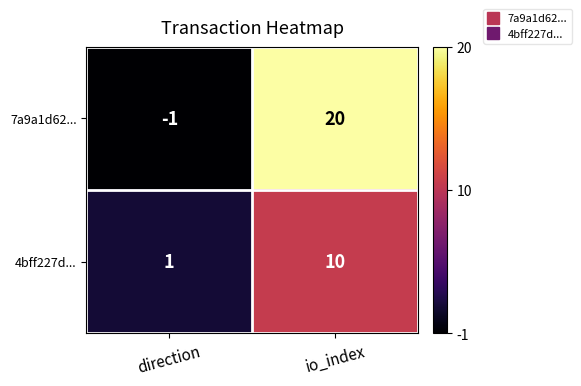

List the series in order of their peak value, highest first.

7a9a1d62..., 4bff227d...